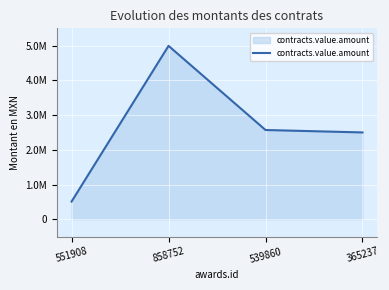

Does the chart display data point markers on the line(s)?

No